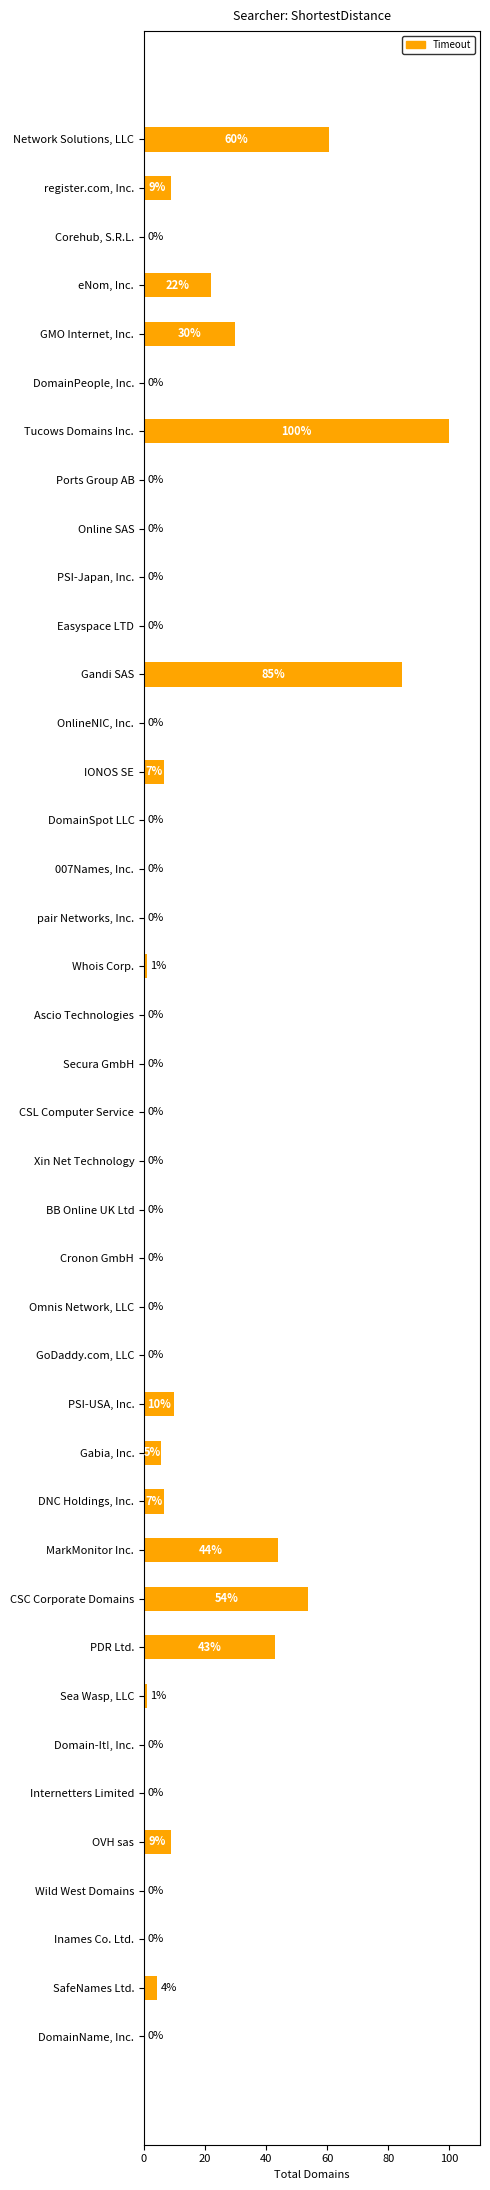

At which label is the value closest to 50?

CSC Corporate Domains